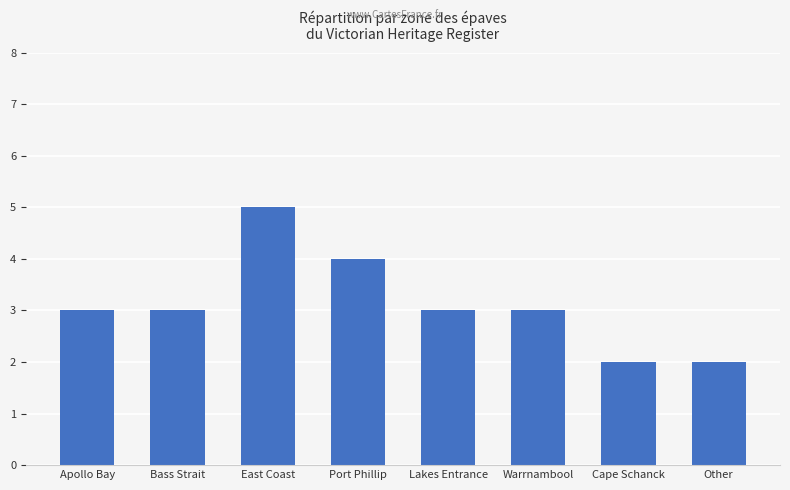

At which category does the chart reach its peak across all series?

East Coast